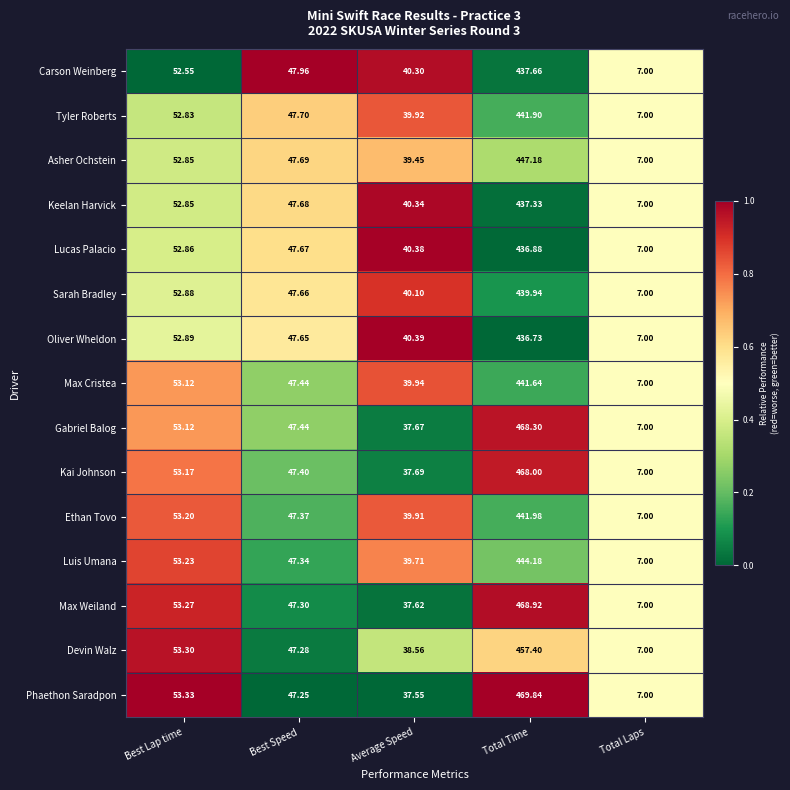

At which category does the chart reach its minimum across all series?

Total Laps